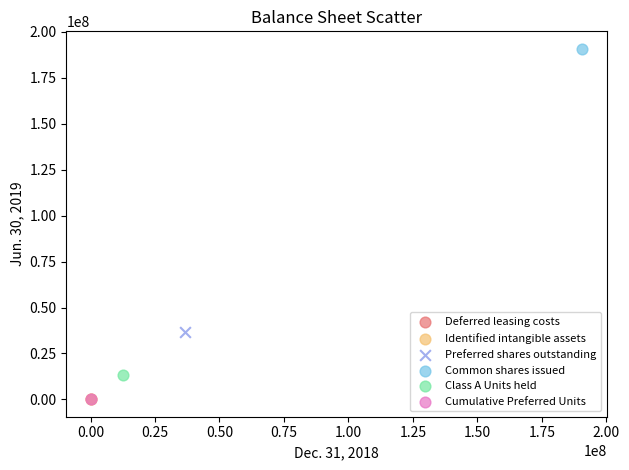

Which series reaches the maximum Y coordinate?

Common shares issued